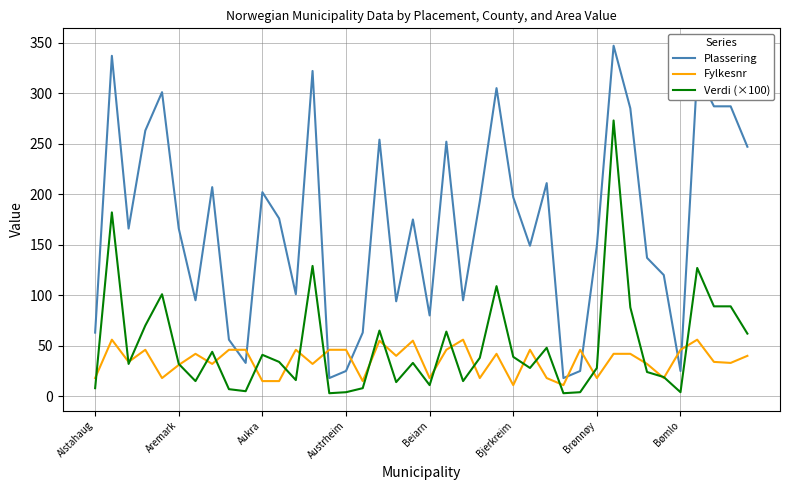

Which series has the largest total across all categories?

Plassering